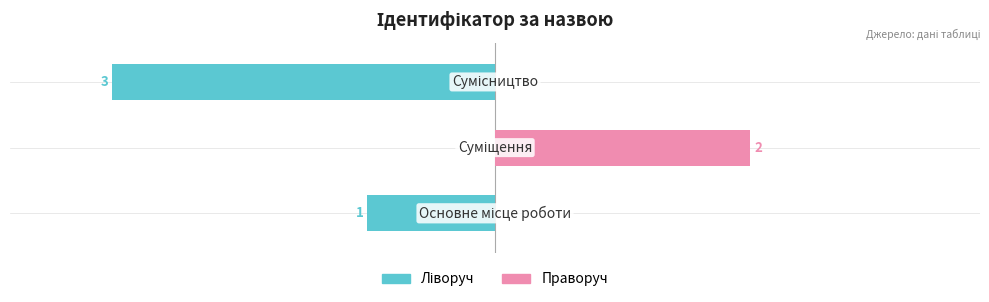

Rank the categories by Ідентифікатор (ліворуч) value from lowest to highest.

2, 0, 1